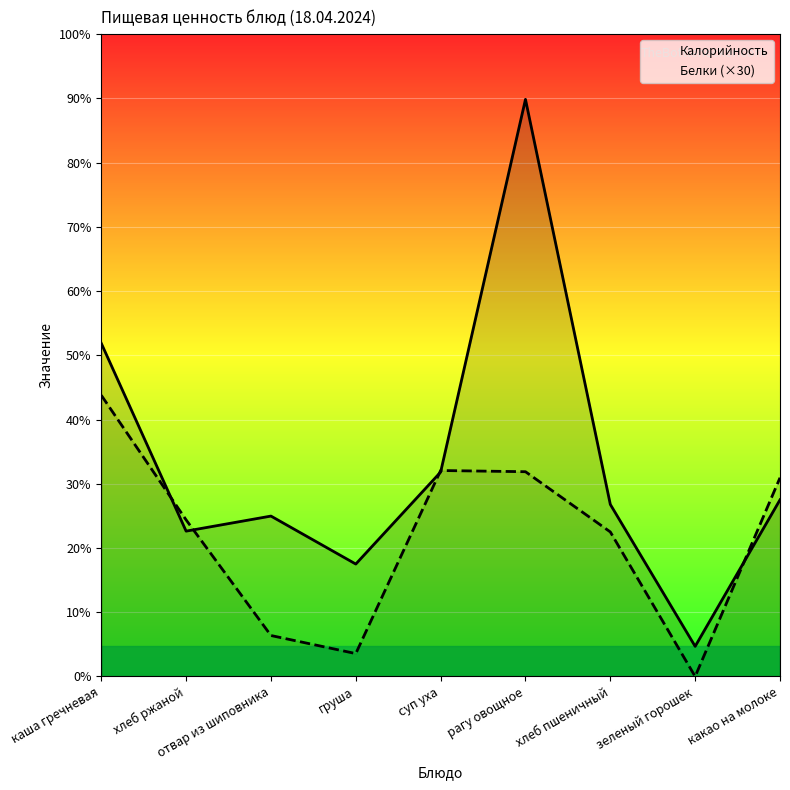

How many values in Белки (×30) are above zero?

8